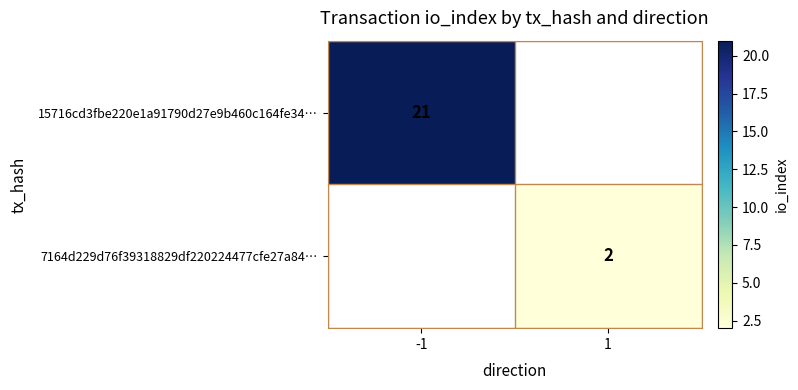

True or false: 7164d229d76f39318829df220224477cfe27a84… has a value of 1 at 1.

False